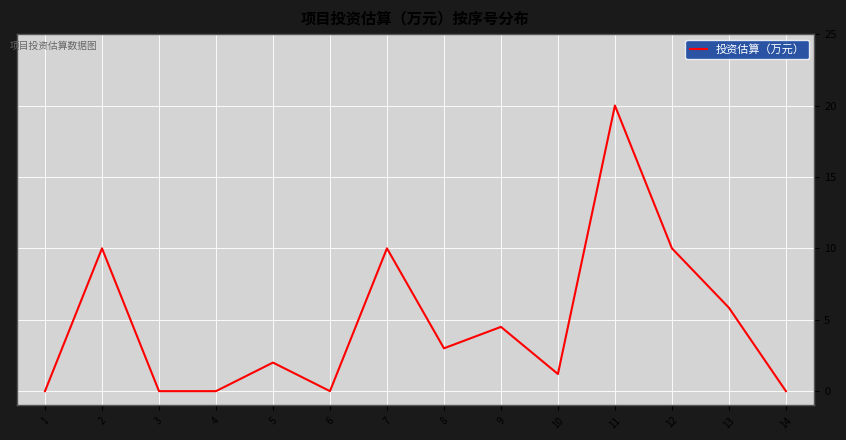

Which label corresponds to the largest value in the chart?

11